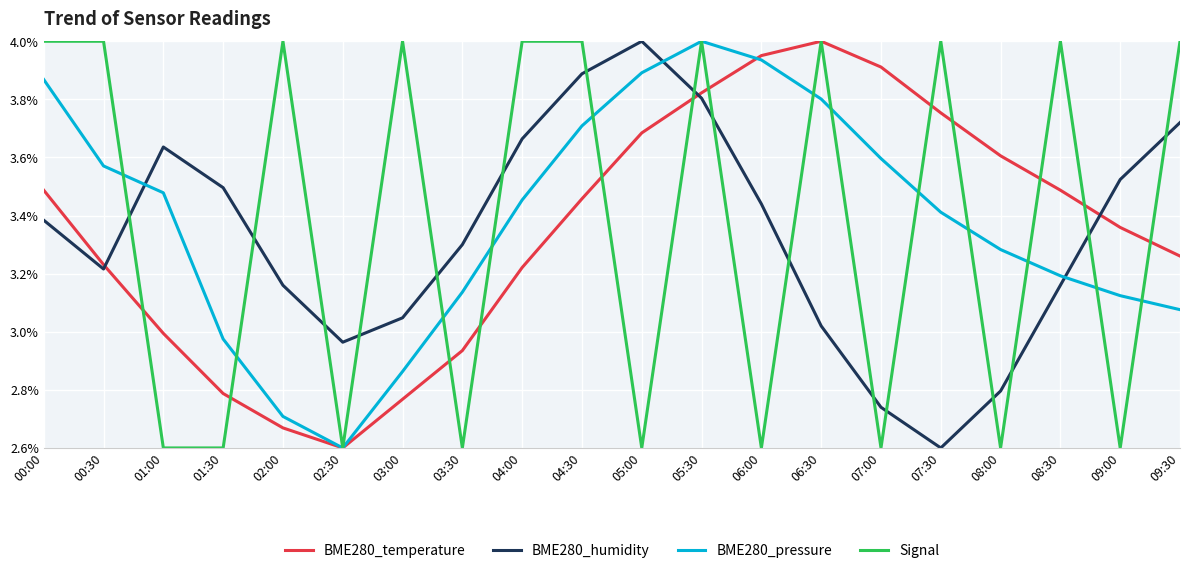

True or false: BME280_humidity and BME280_temperature cross at least once.

True